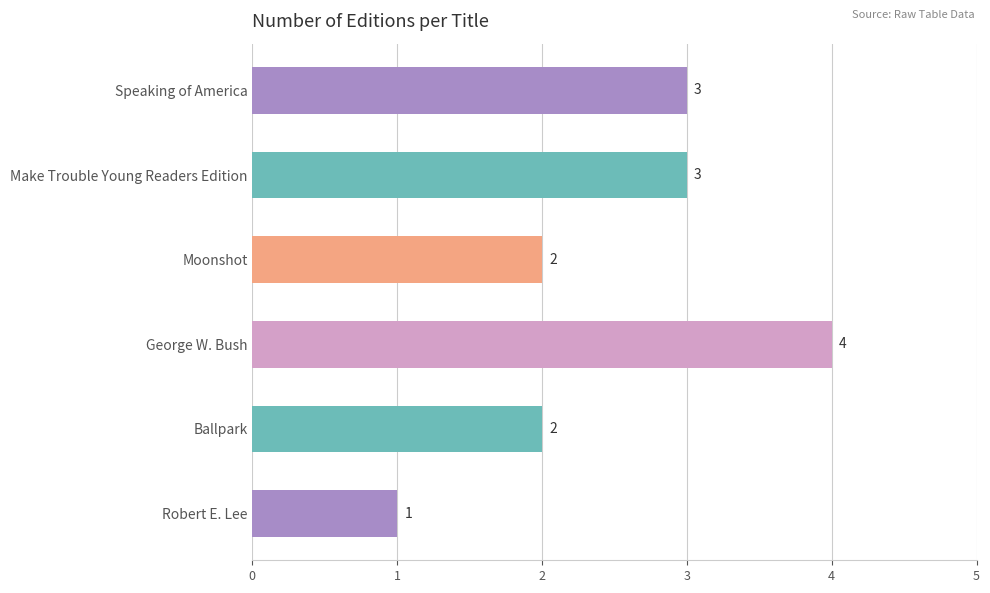

The chart shows a value of 1 at Ballpark. True or false?

False